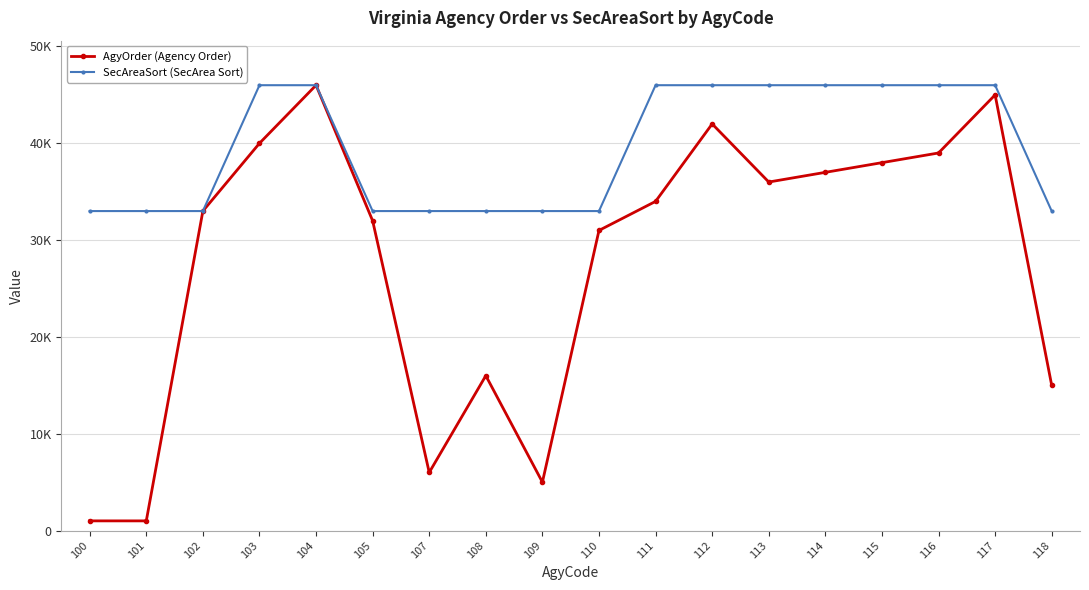

What are all the series names shown in the legend?

AgyOrder (Agency Order), SecAreaSort (SecArea Sort)